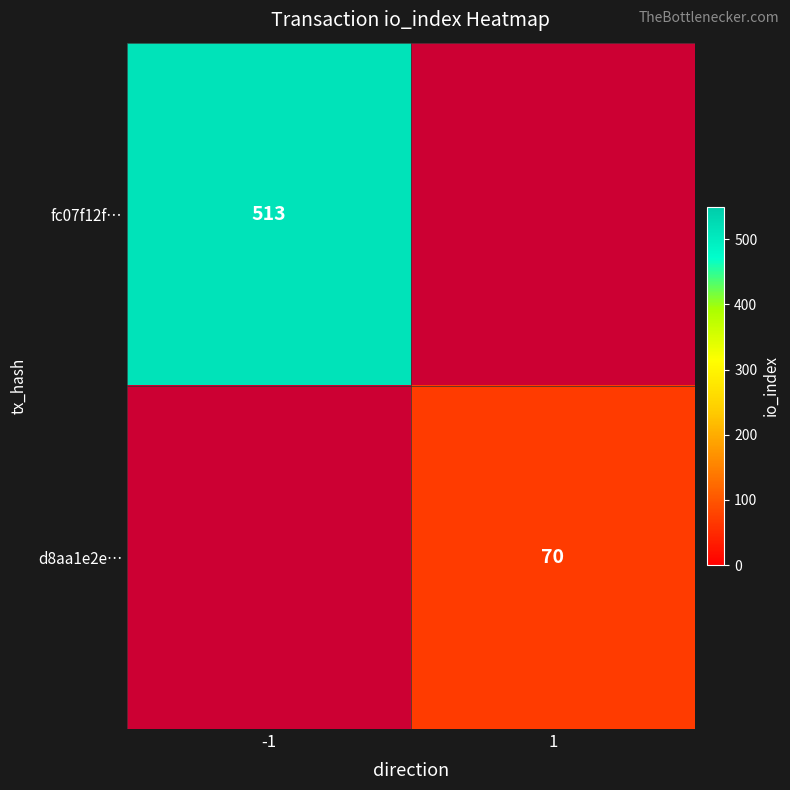

Is it true that d8aa1e2e… equals 93 at 1?

False